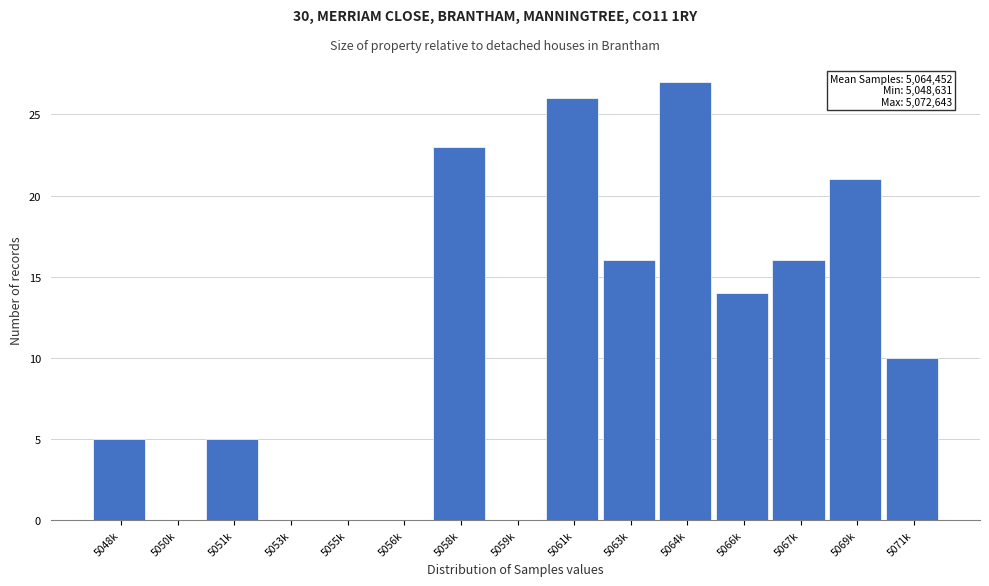

Reading right to left, what are all the values shown in this chart?

5071k=10	5069k=21	5067k=16	5066k=14	5064k=27	5063k=16	5061k=26	5059k=0	5058k=23	5056k=0	5055k=0	5053k=0	5051k=5	5050k=0	5048k=5